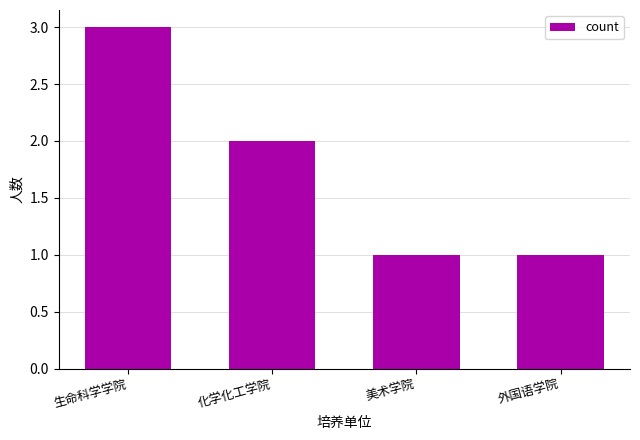

What is the sum of all values?

7